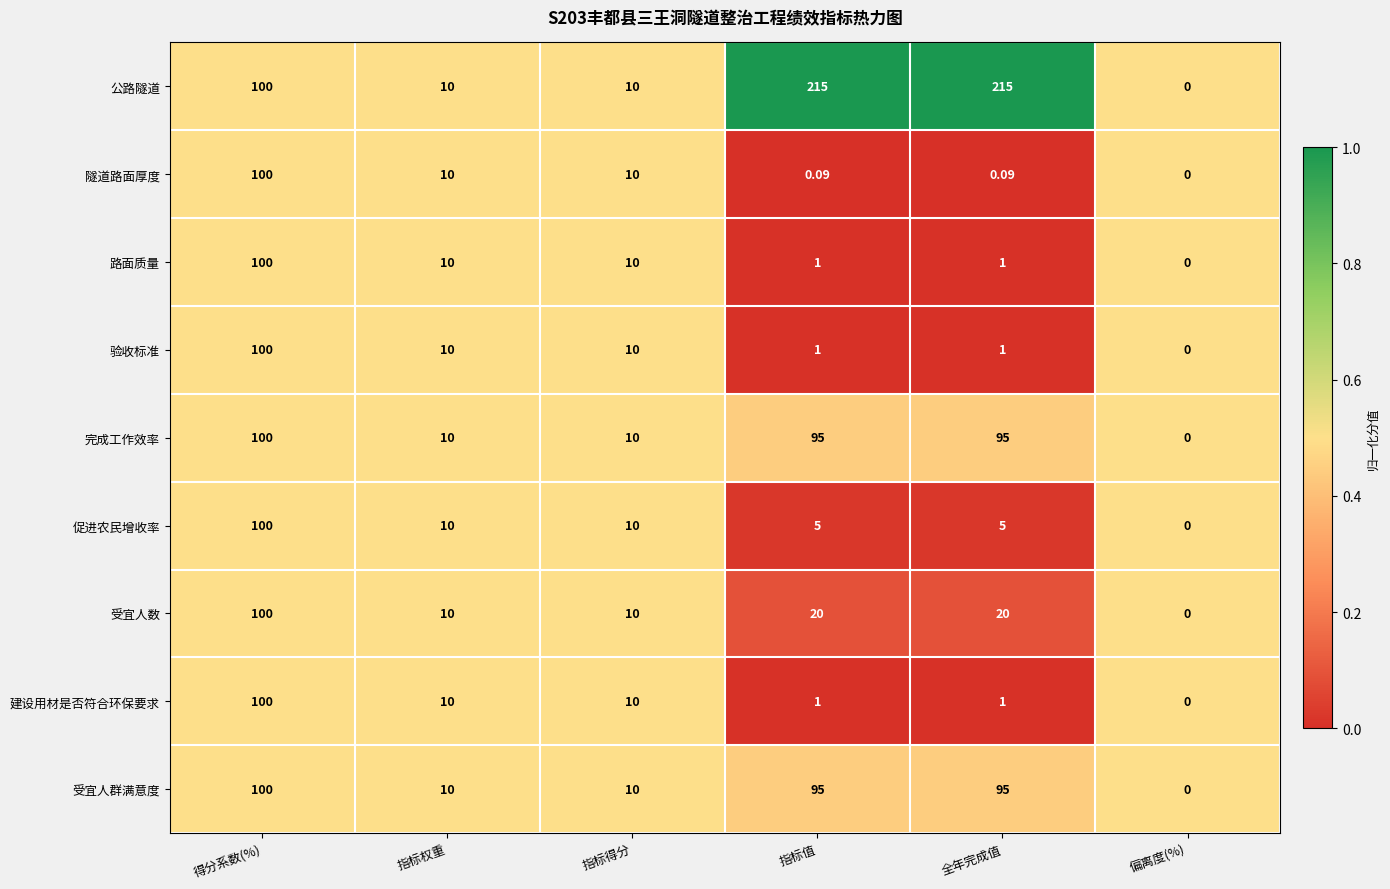

At which category does the chart reach its minimum across all series?

偏离度(%)